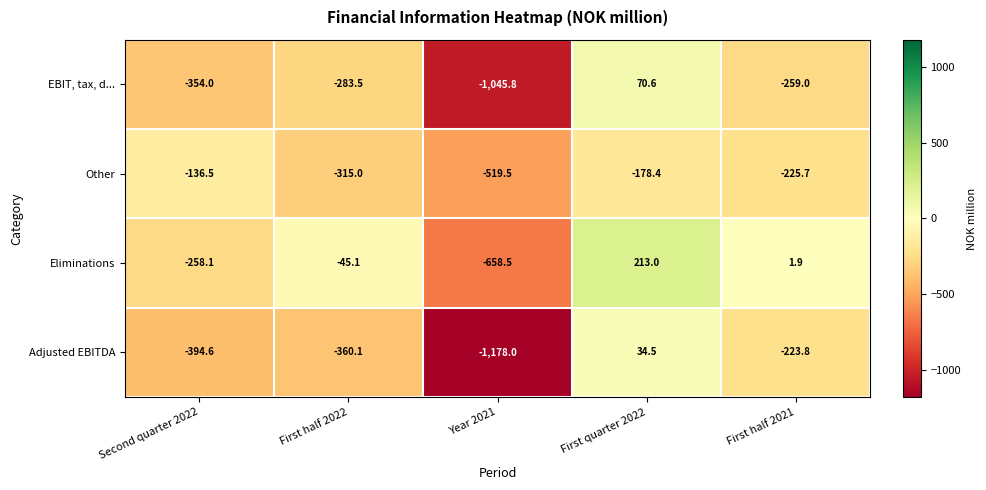

True or false: Eliminations has a value of 0.7 at First half 2021.

False